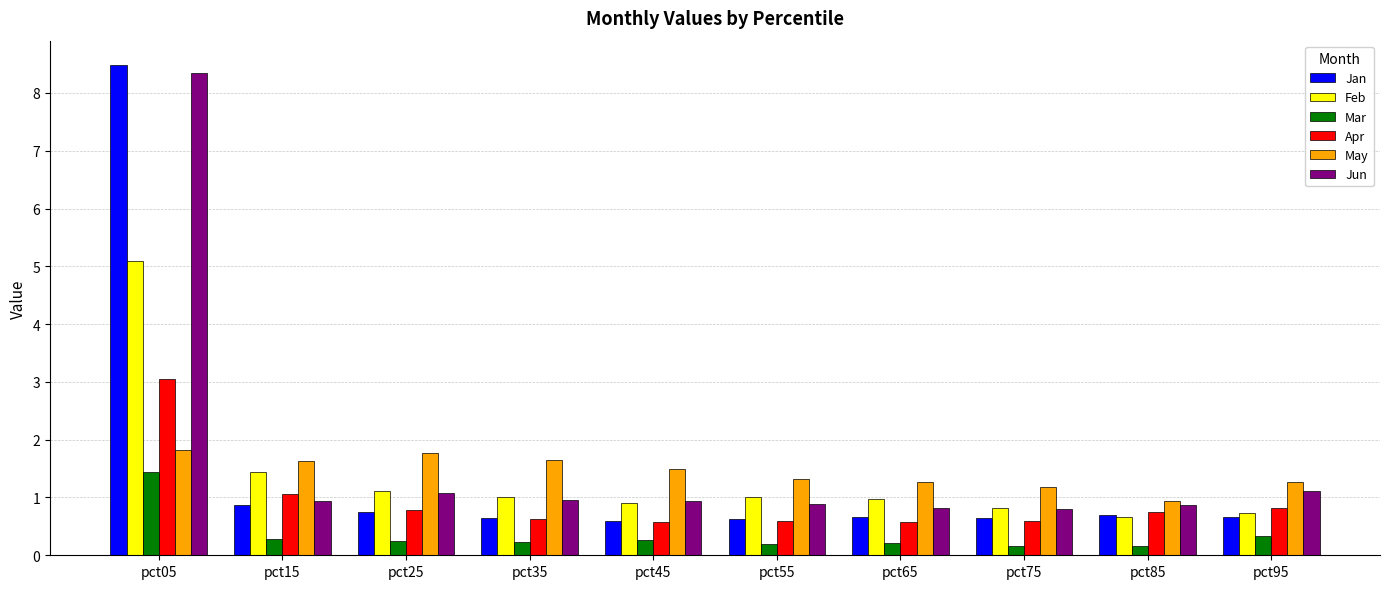

What is the difference between the highest and lowest values at pct15?

1.3